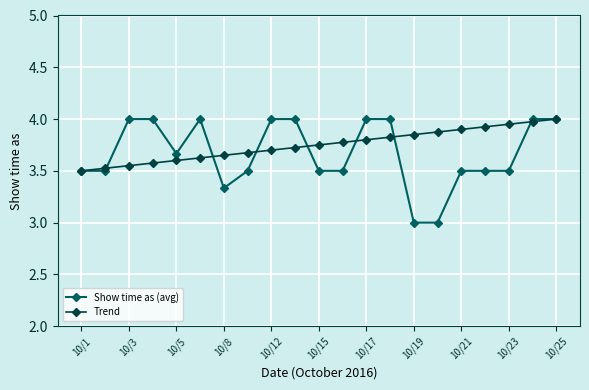

Which series has the widest spread of values?

Show time as (avg)